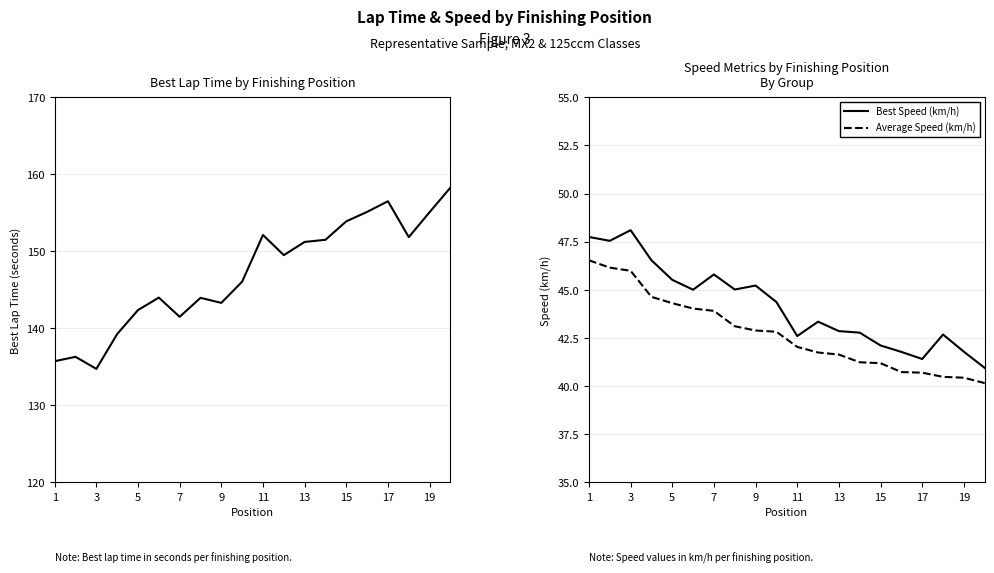

What is the value of the Best Lap time point at the 19th from the left?

155.1